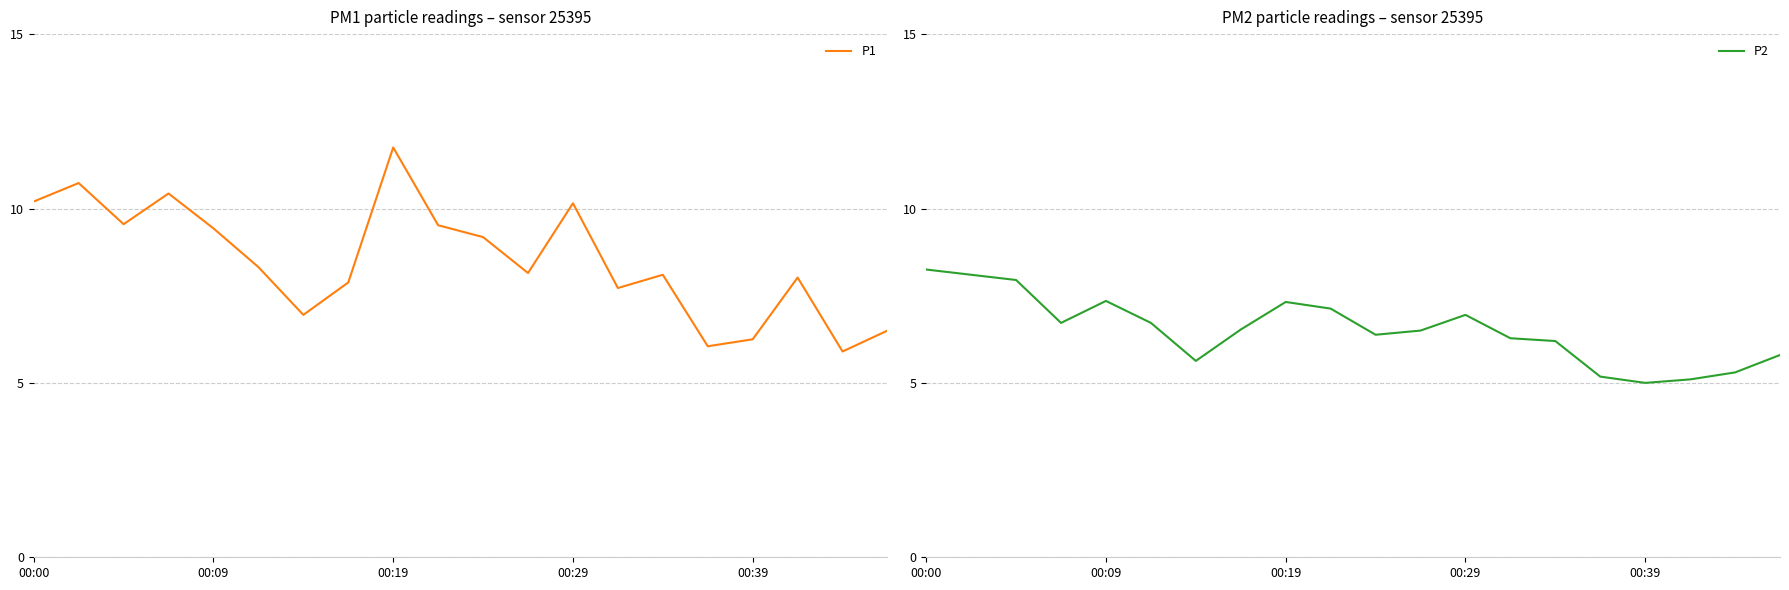

Which series has the largest total across all categories?

P1